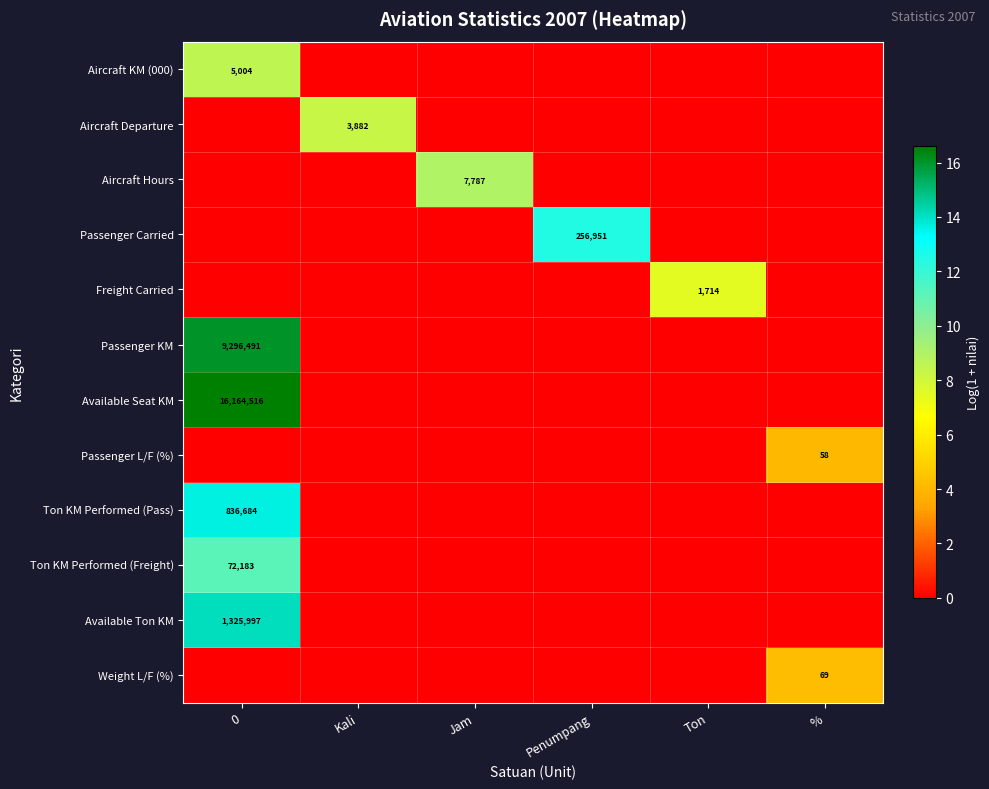

How many series are shown in this chart?

12